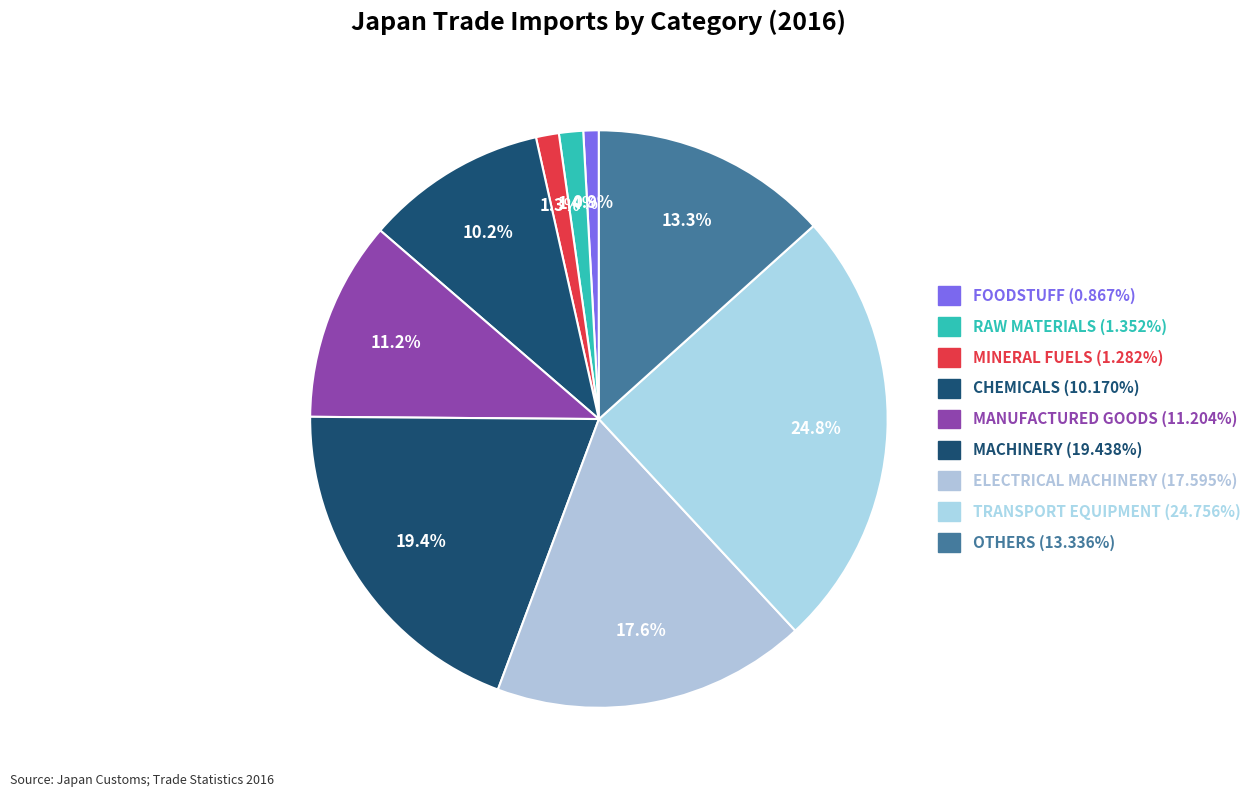

How many segments does this pie chart have?

9